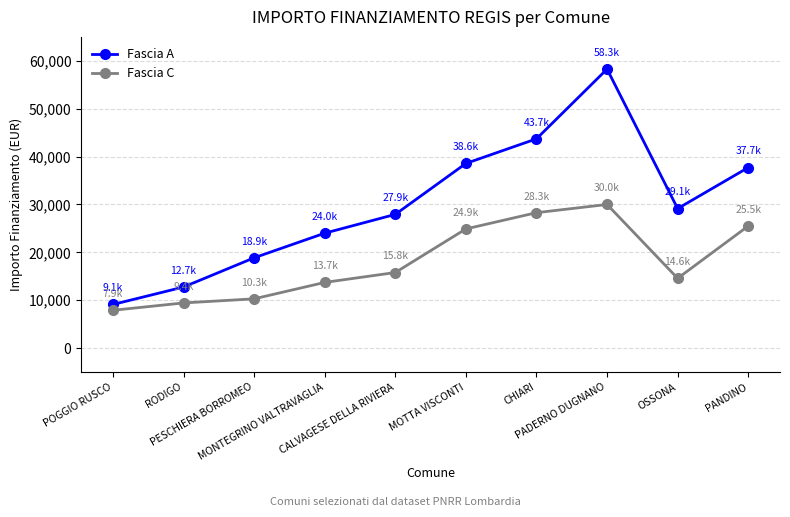

What is the difference between the Fascia C values at PESCHIERA BORROMEO and POGGIO RUSCO?

2393